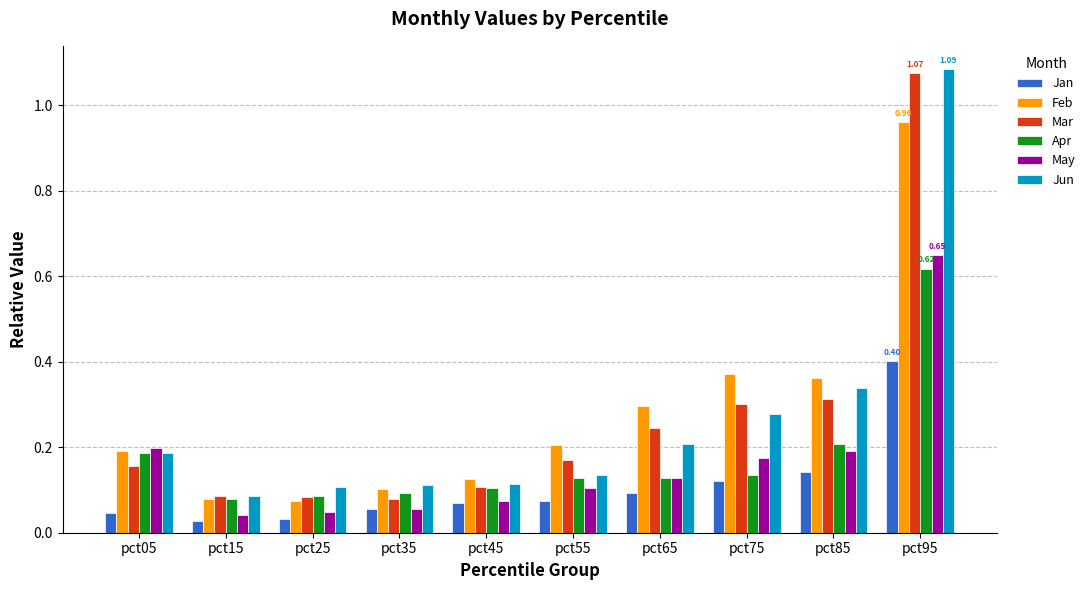

Does the chart contain stacked bars?

No